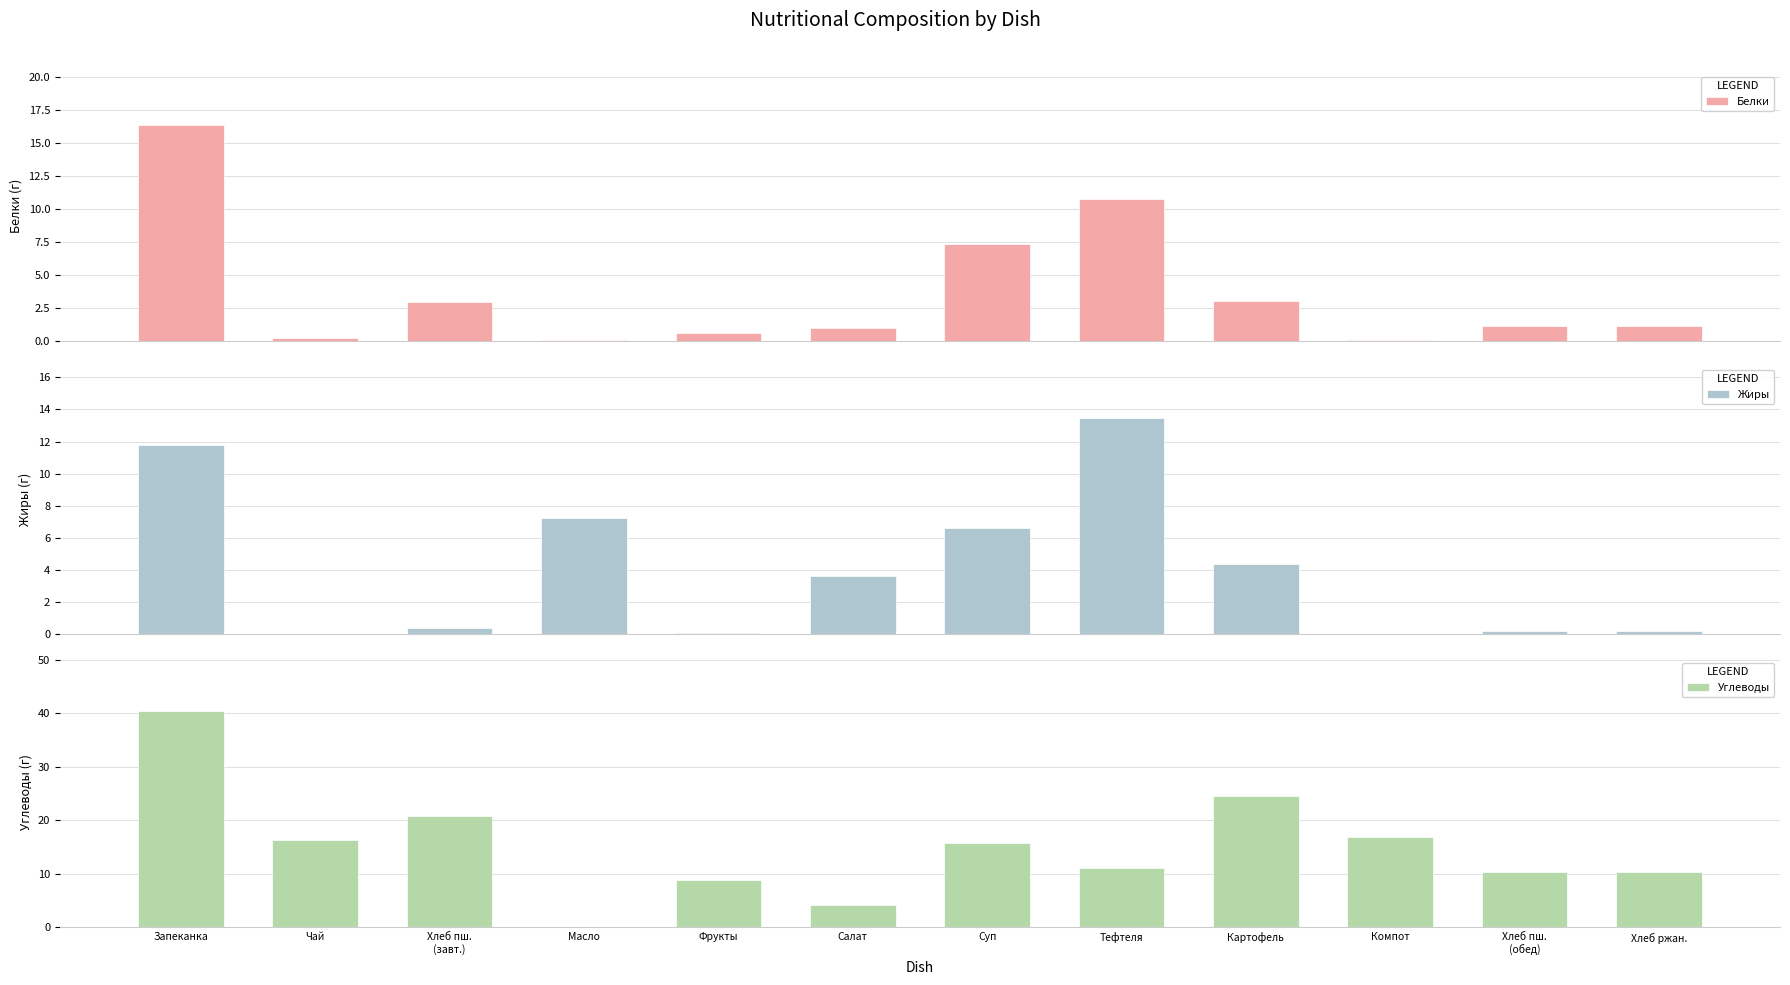

Rank the categories by Белки value from lowest to highest.

Масло, Компот, Чай, Фрукты, Салат, Хлеб пш.
(обед), Хлеб ржан., Хлеб пш.
(завт.), Картофель, Суп, Тефтеля, Запеканка